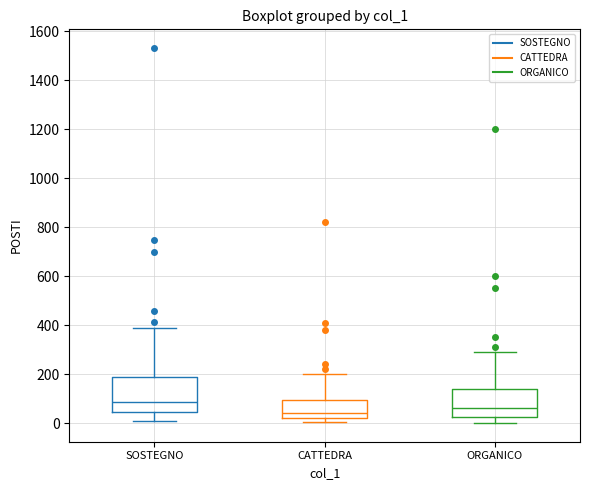

Which box's median line is the lowest?

CATTEDRA